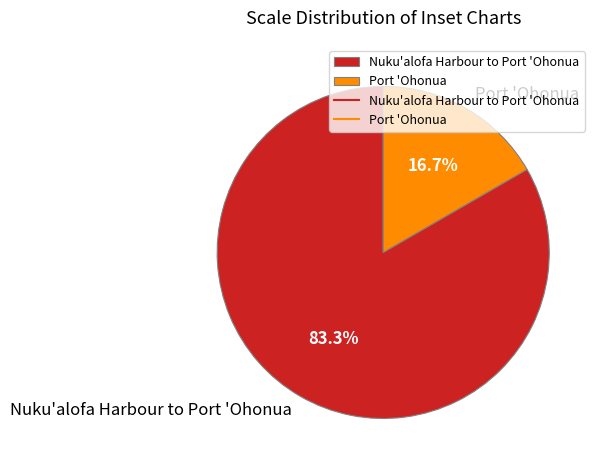

How many slices are in this pie chart?

2